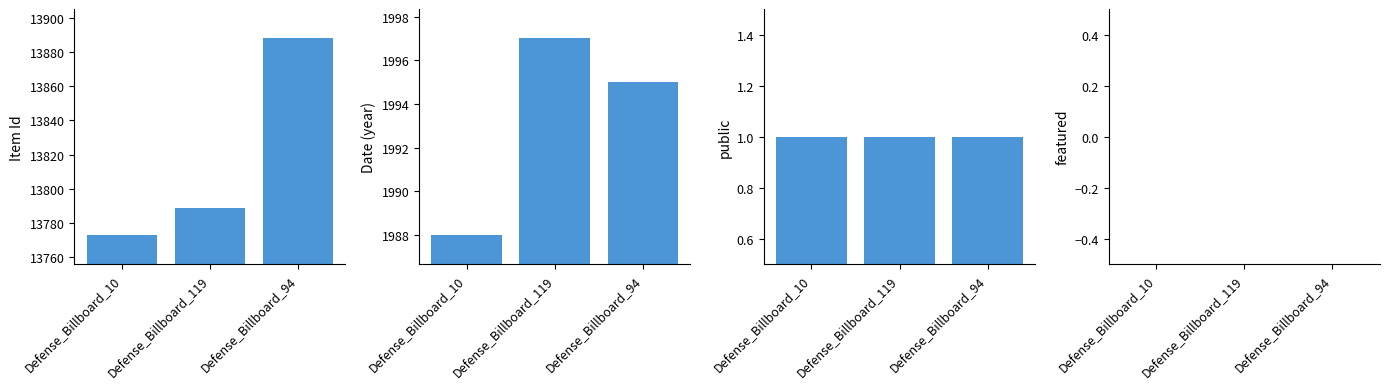

What is the label of the 1st bar from the left?

Defense_Billboard_10